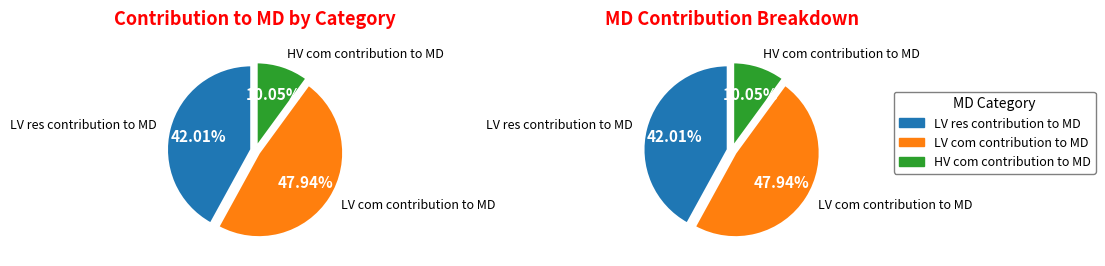

How many slices are in this pie chart?

3